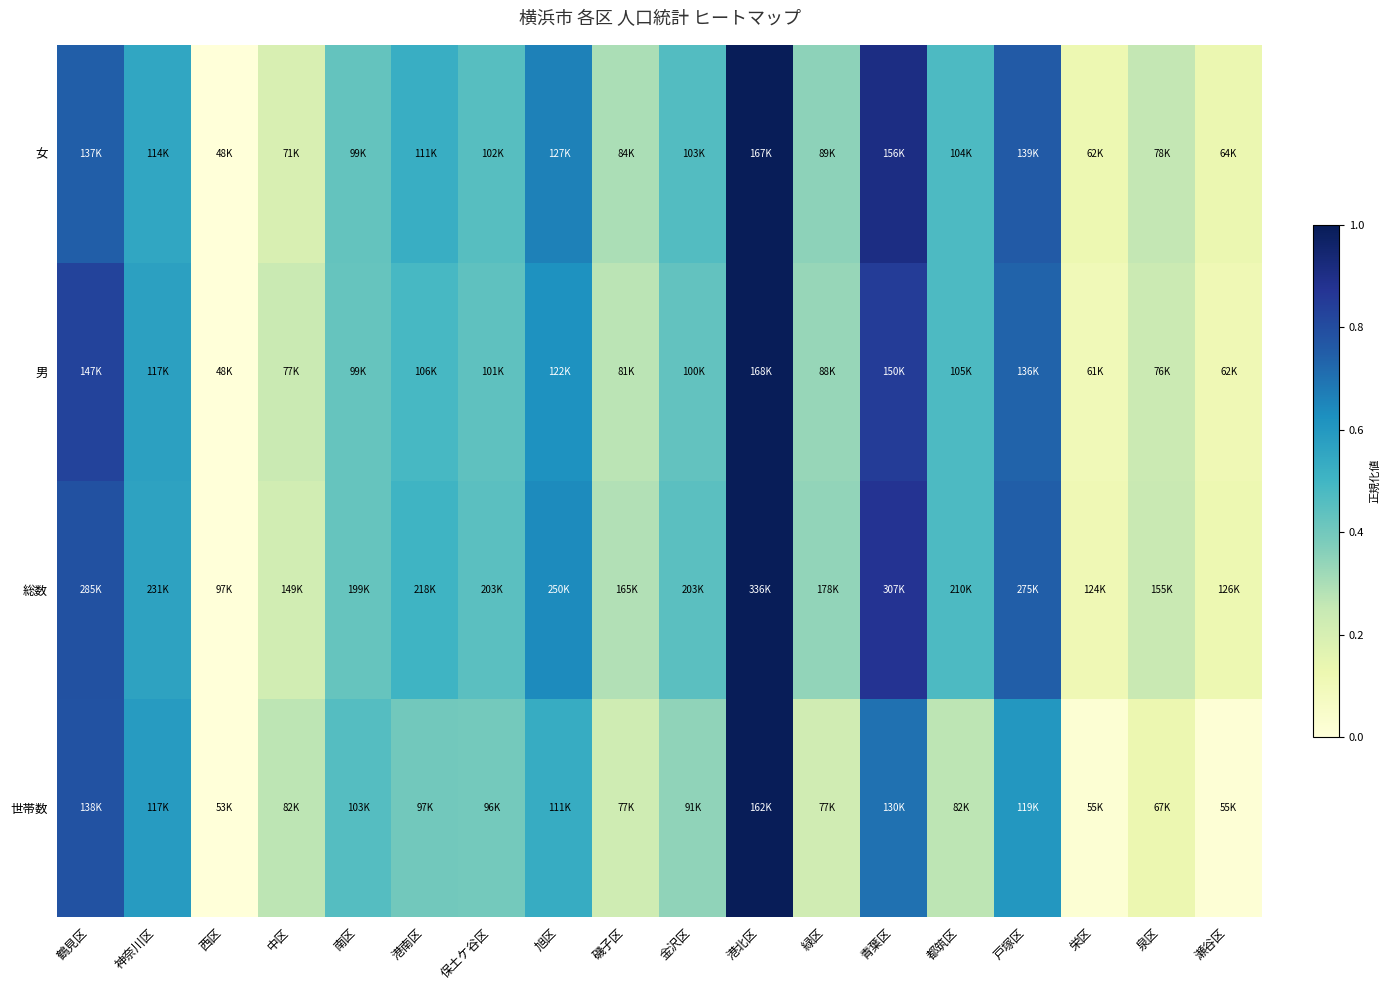

At how many categories does at least one series exceed 0?

17